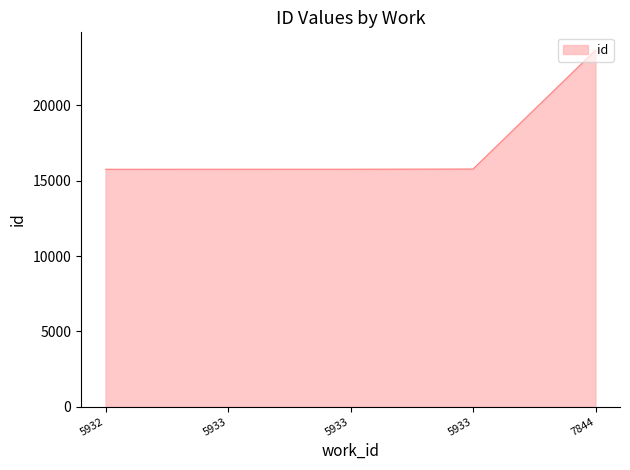

The chart shows a value of 15766 at 5933. True or false?

True